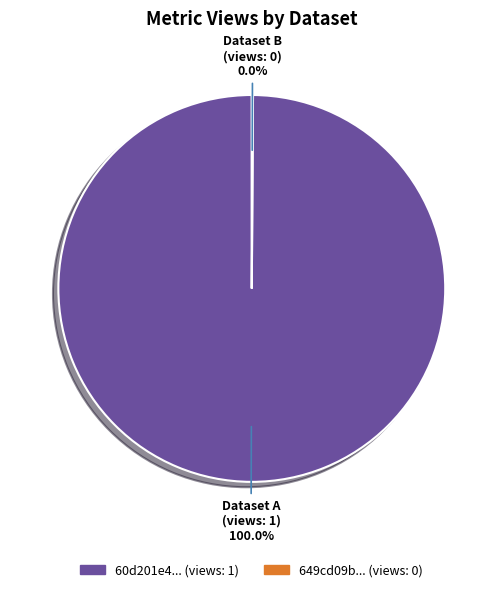

What is the smallest slice in the pie chart?

649cd09b078190ea912176f7